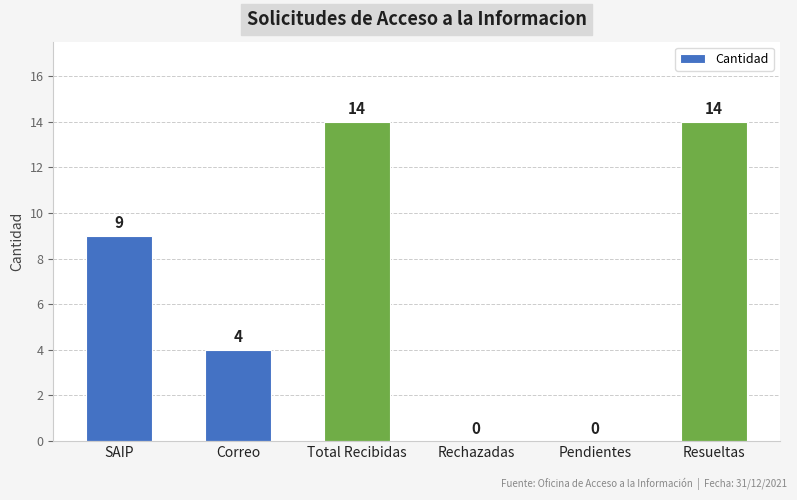

What is the average value?

7